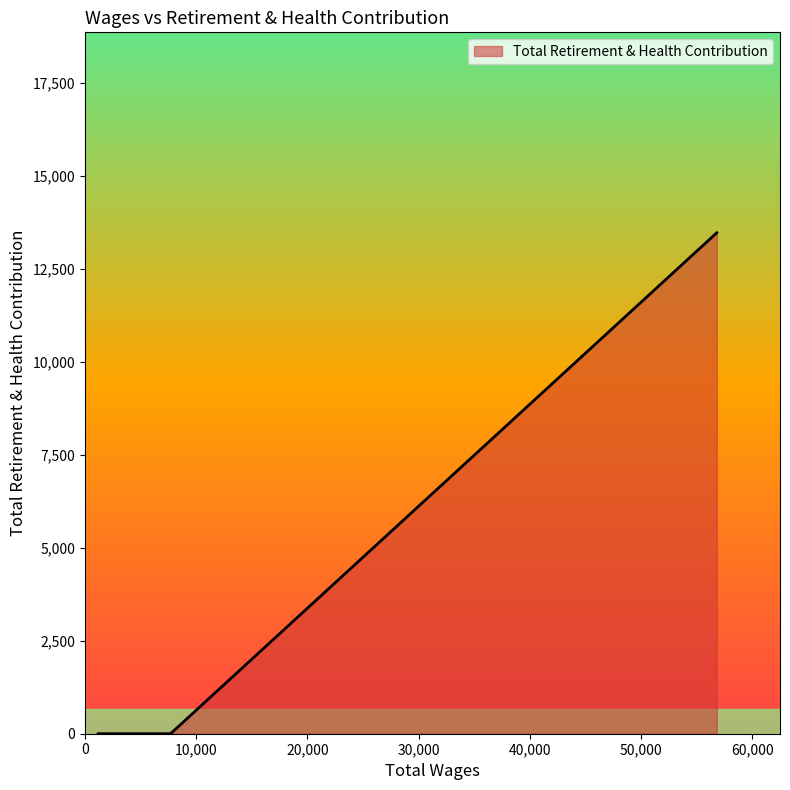

What is the average value?

1684